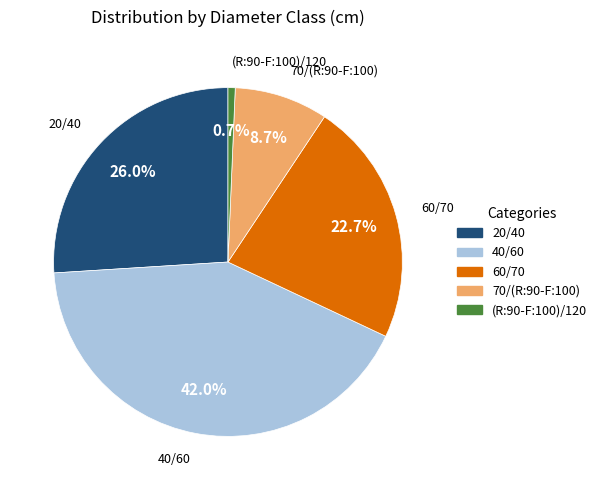

Is there any slice that represents more than half of the pie?

No